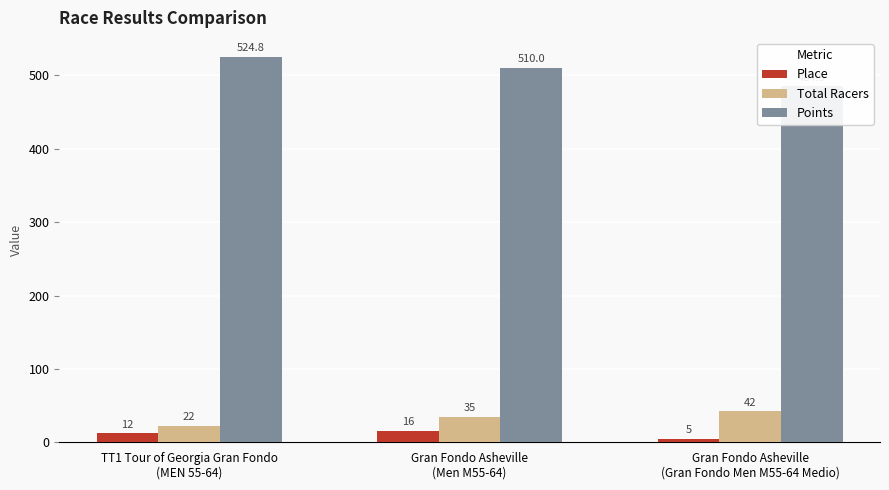

What is the value of the Total Racers bar at the 1st from the left?

22.0